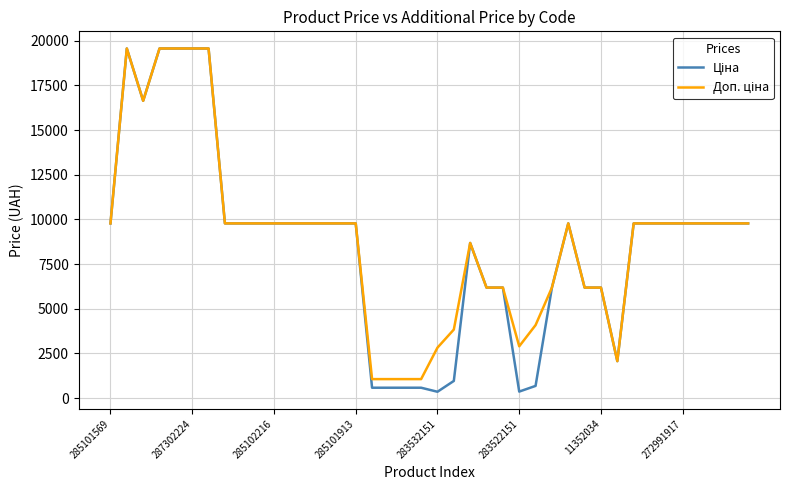

Does the chart have visible grid lines?

Yes